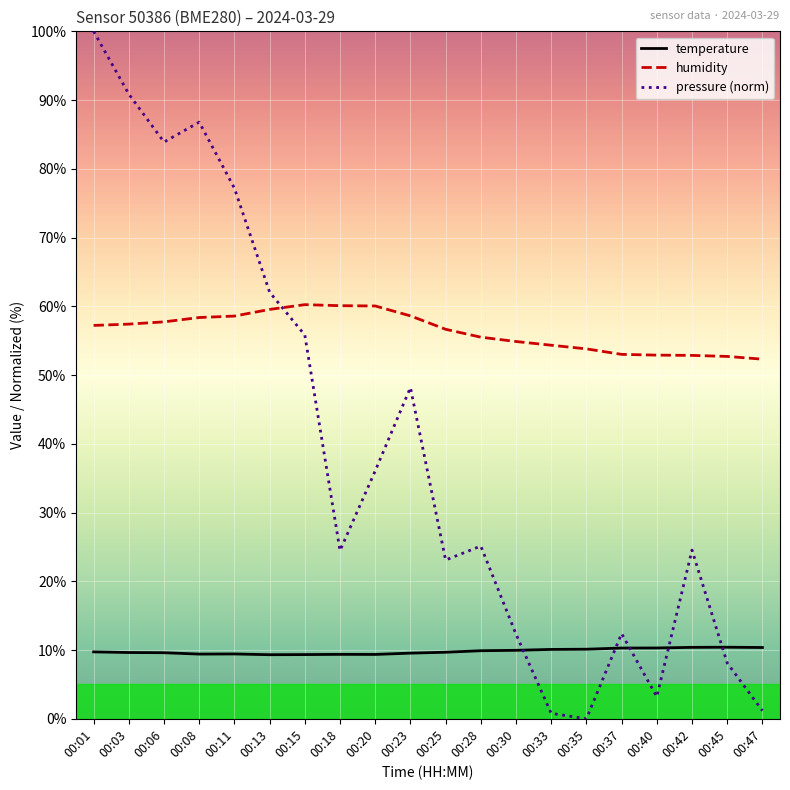

What is the total value across all series at 00:20?

105.5